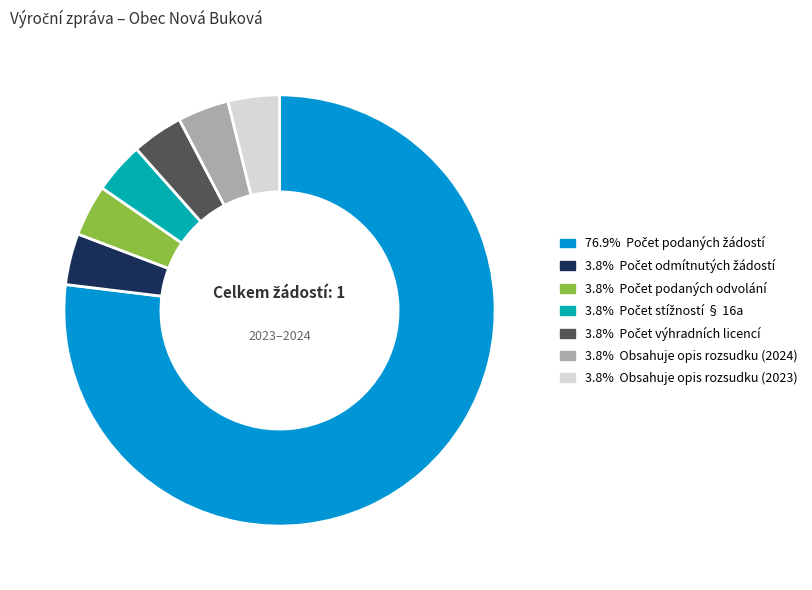

Is there a majority slice in this chart?

Yes